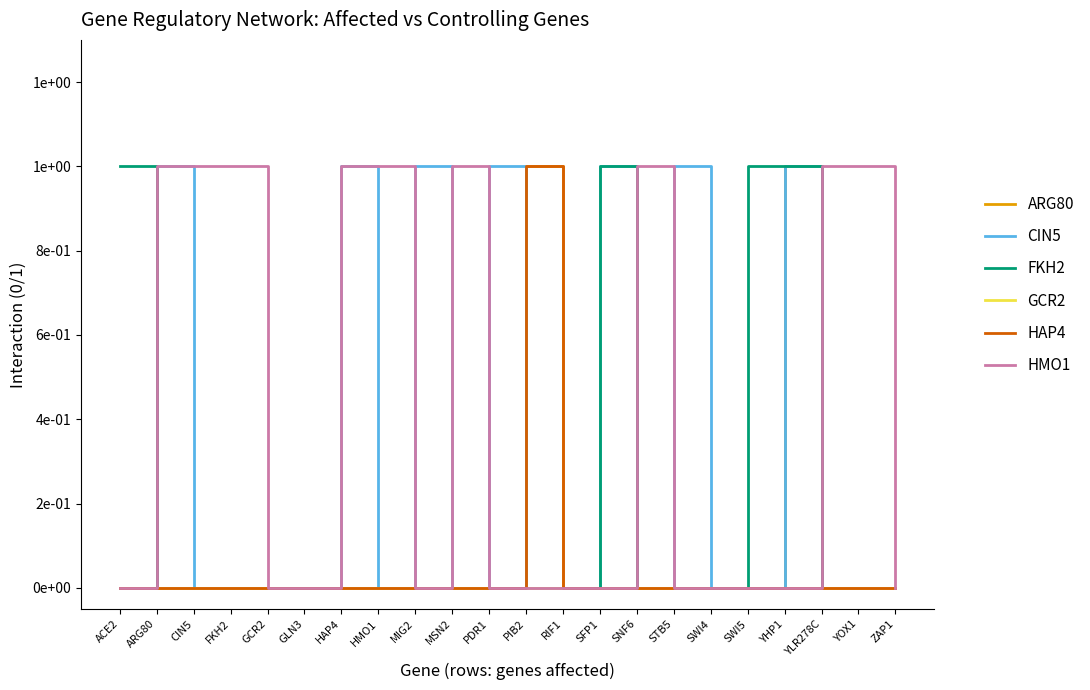

True or false: GCR2 and CIN5 cross at least once.

False